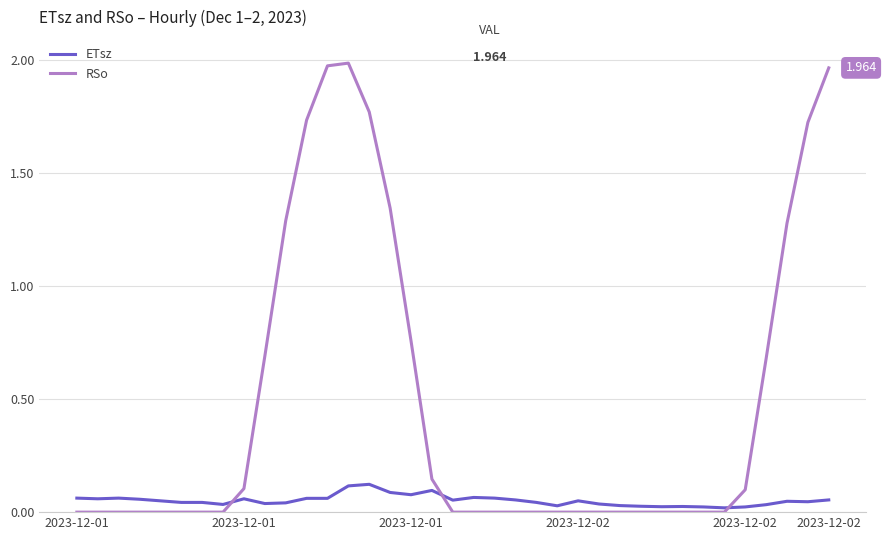

What is the sum of all ETsz values?

1.9